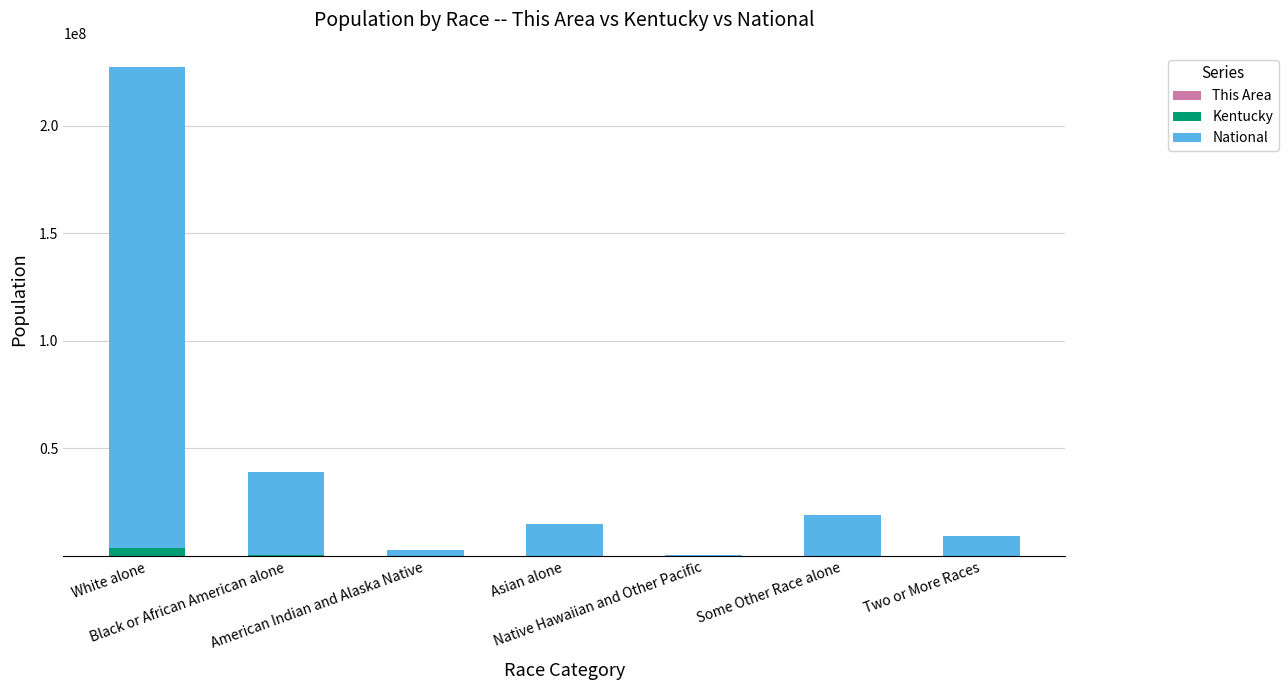

Are the bars grouped side by side (vs. stacked)?

No